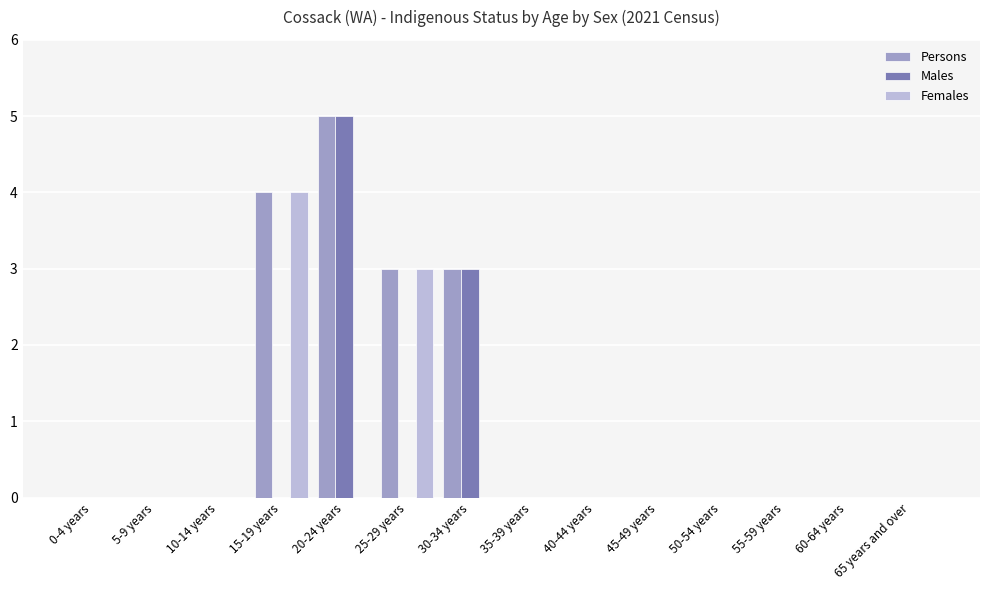

At which category is the sum across all series the highest?

20-24 years